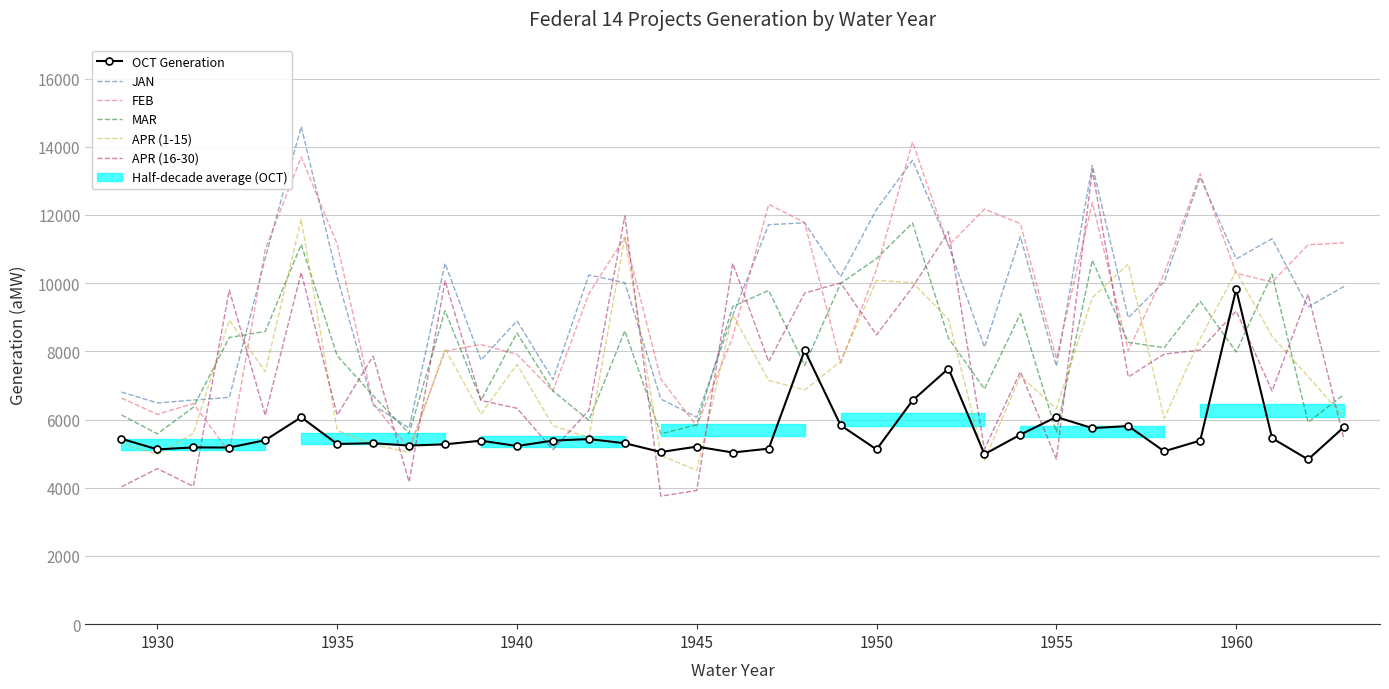

How many distinct data groups are displayed?

6